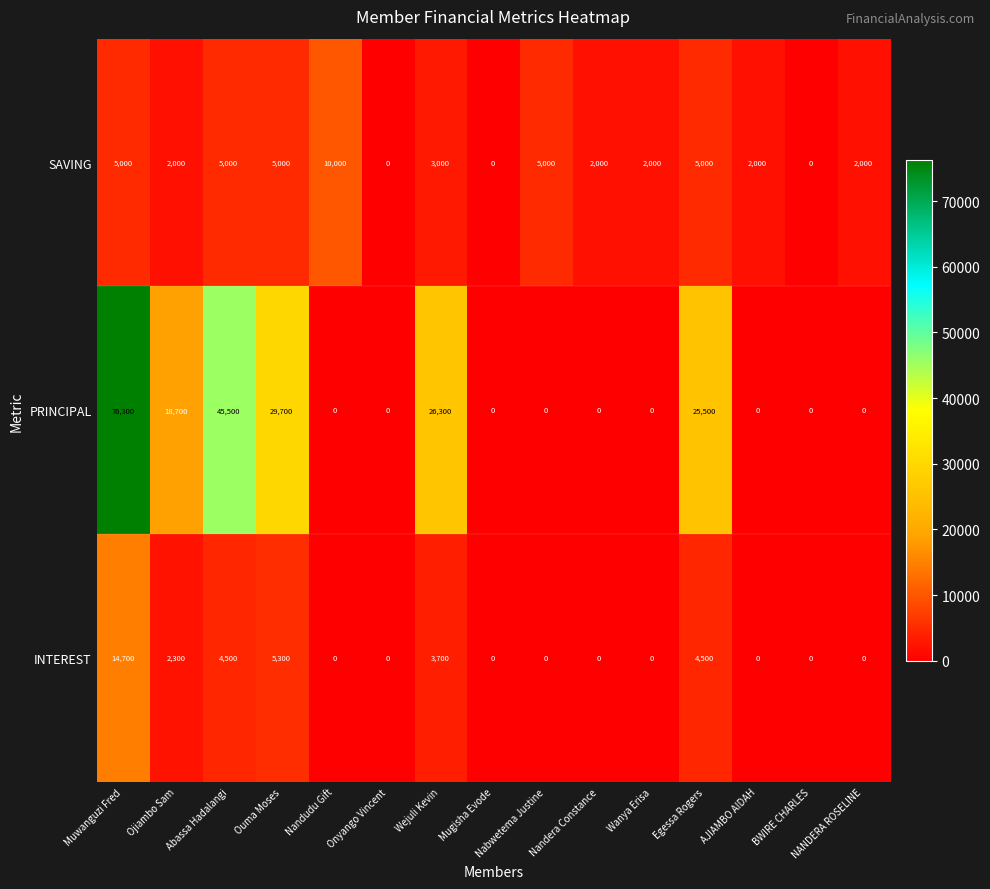

What is the maximum value shown in the chart?

76300